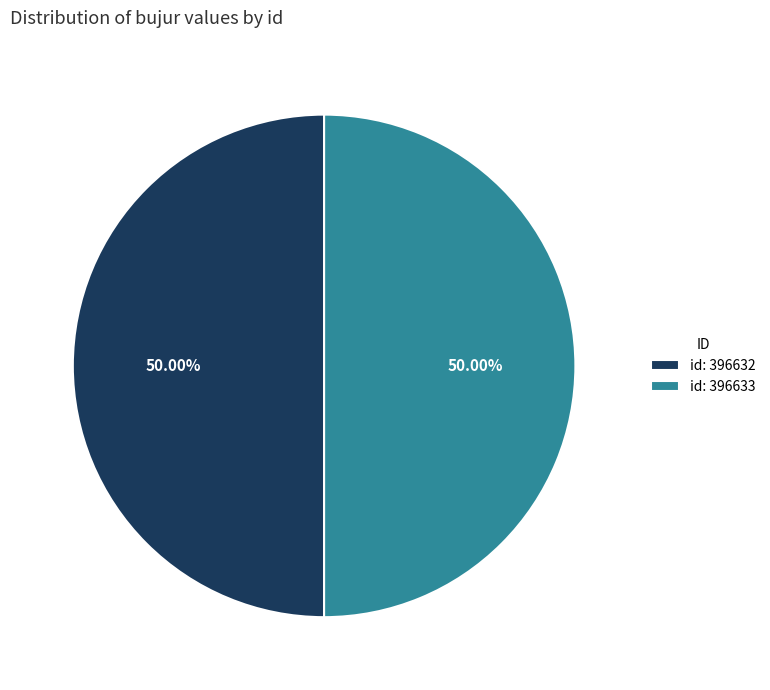

Combined, do id: 396633 and id: 396632 account for over 50%?

Yes